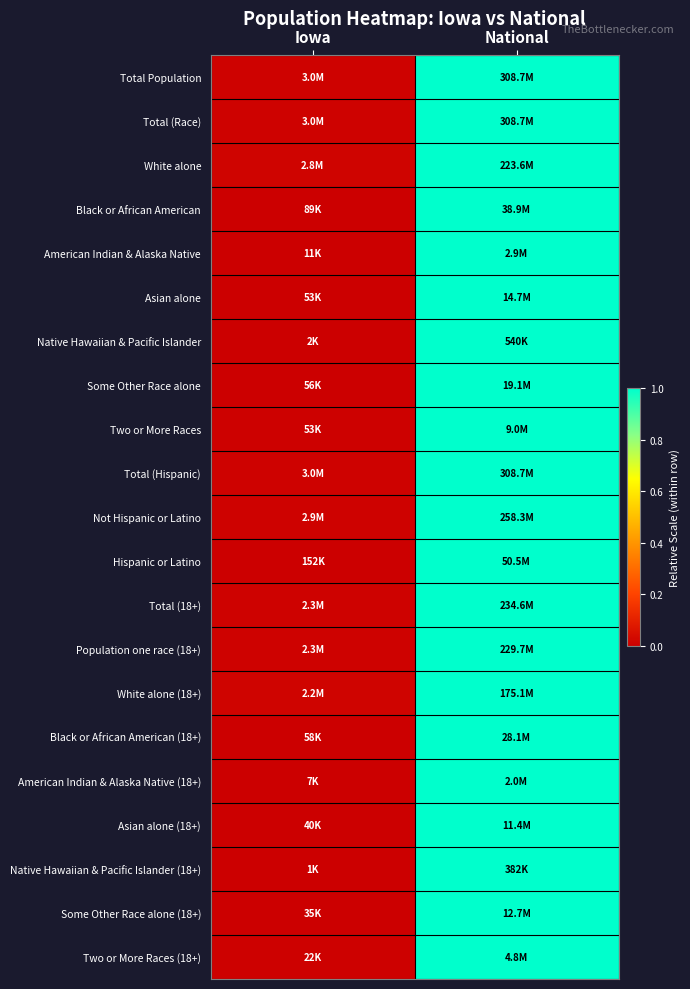

Reading left to right, transcribe all the data shown in this chart.

Total Population: Iowa=0.0	National=1.0
Total (Race): Iowa=0.0	National=1.0
White alone: Iowa=0.0	National=1.0
Black or African American: Iowa=0.0	National=1.0
American Indian & Alaska Native: Iowa=0.0	National=1.0
Asian alone: Iowa=0.0	National=1.0
Native Hawaiian & Pacific Islander: Iowa=0.0	National=1.0
Some Other Race alone: Iowa=0.0	National=1.0
Two or More Races: Iowa=0.0	National=1.0
Total (Hispanic): Iowa=0.0	National=1.0
Not Hispanic or Latino: Iowa=0.0	National=1.0
Hispanic or Latino: Iowa=0.0	National=1.0
Total (18+): Iowa=0.0	National=1.0
Population one race (18+): Iowa=0.0	National=1.0
White alone (18+): Iowa=0.0	National=1.0
Black or African American (18+): Iowa=0.0	National=1.0
American Indian & Alaska Native (18+): Iowa=0.0	National=1.0
Asian alone (18+): Iowa=0.0	National=1.0
Native Hawaiian & Pacific Islander (18+): Iowa=0.0	National=1.0
Some Other Race alone (18+): Iowa=0.0	National=1.0
Two or More Races (18+): Iowa=0.0	National=1.0